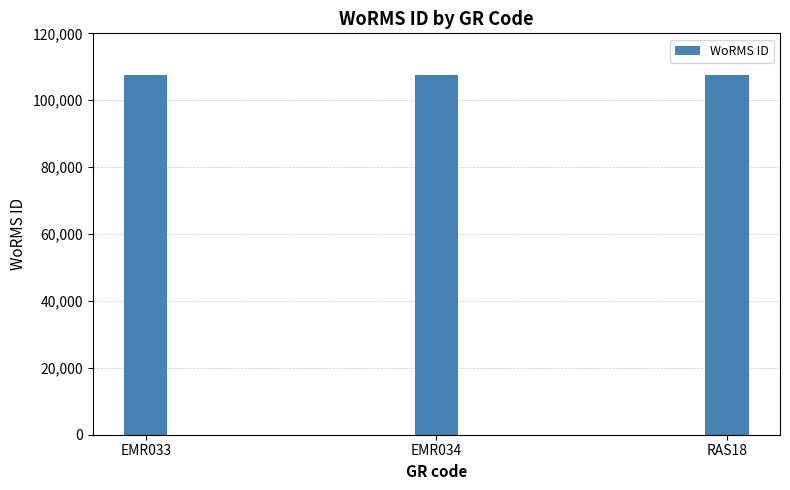

How many data points are less than 107616?

1